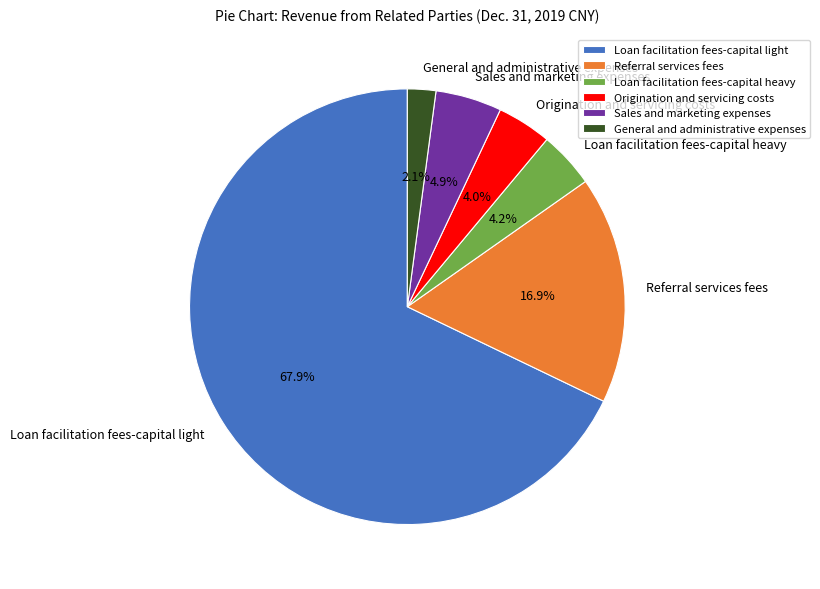

Which slice is the smallest?

General and administrative expenses